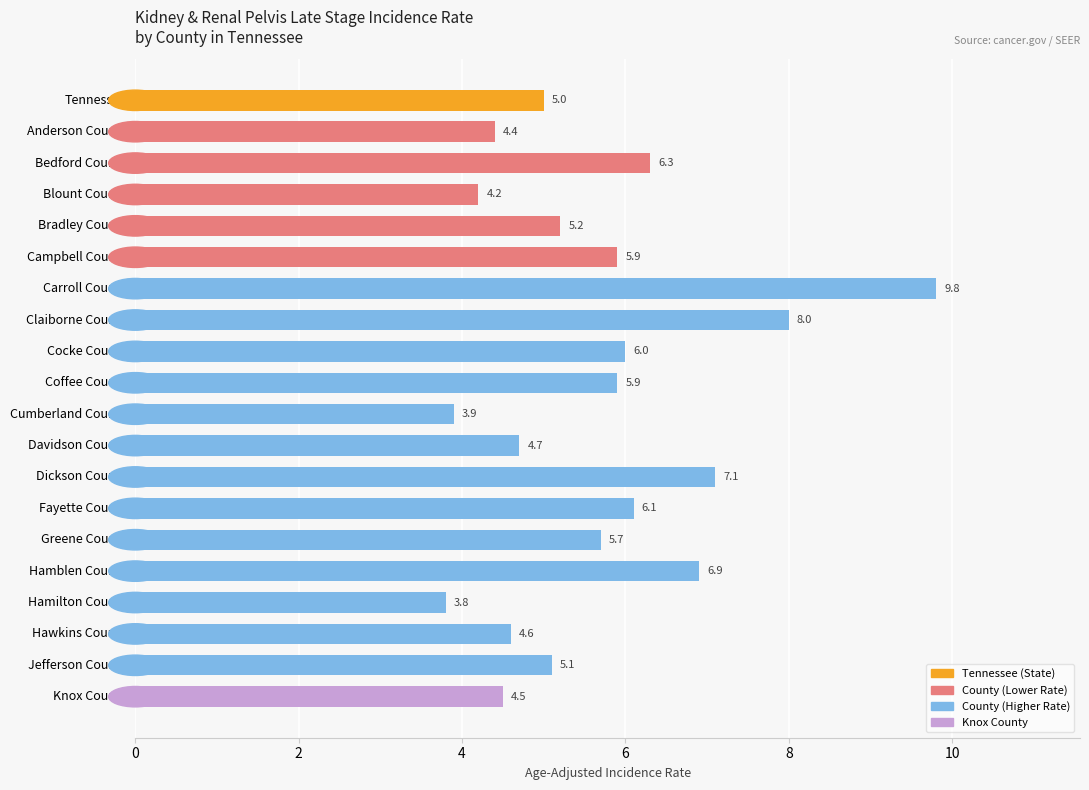

What is the difference between the second highest and minimum values?

4.2